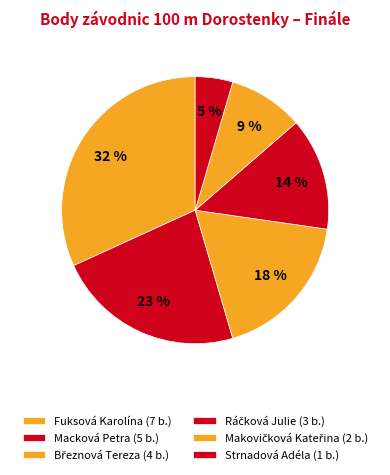

How many slices are in this pie chart?

6